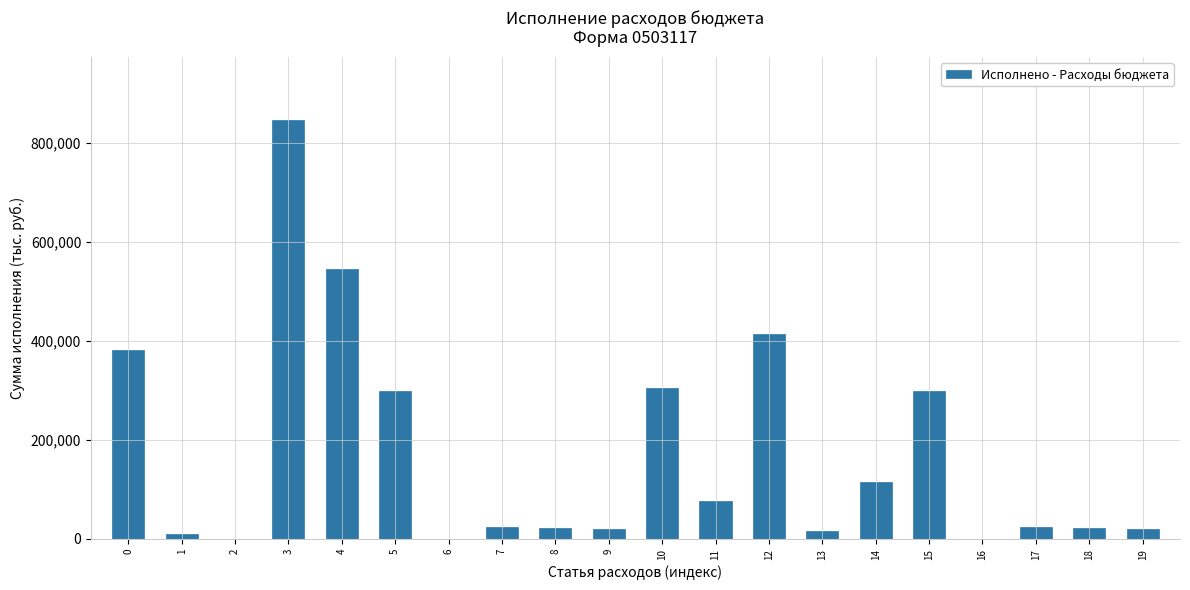

What is the greatest value displayed?

846963.2